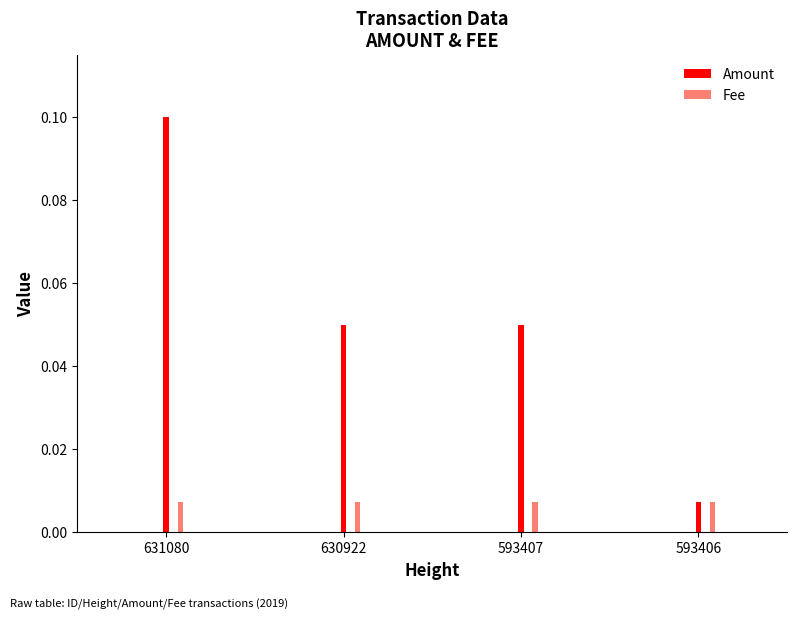

What are all the series names shown in the legend?

Amount, Fee